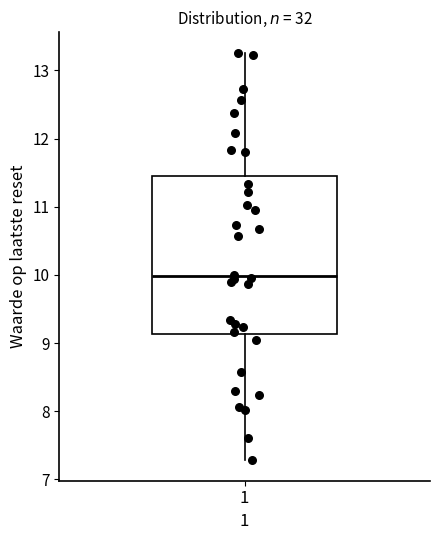

Transcribe this box plot: give where the median line is, the range the box spans, and where the two whiskers end, as read against the y-axis. The values are not printed on the chart, so give them approximately, as read against the axis.

median 10.0, box 9.1 to 11.4, whiskers 7.3 to 13.3